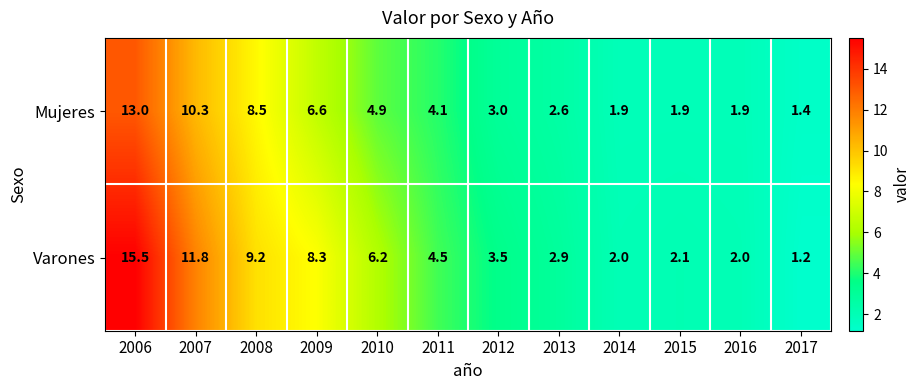

What is the total value across all series at 2009?

14.9